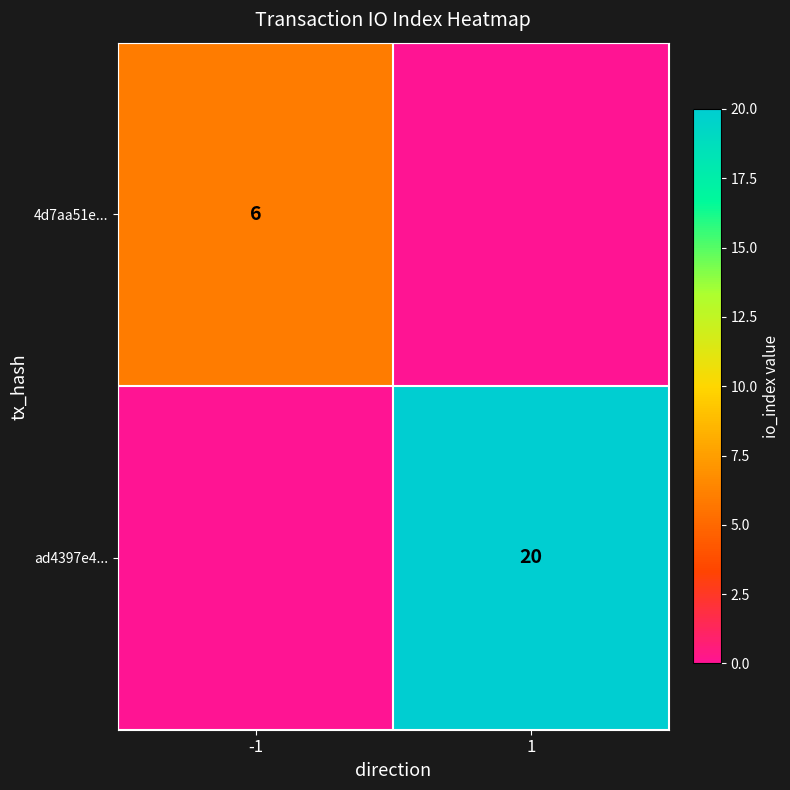

Which category has the lowest value across all series?

1